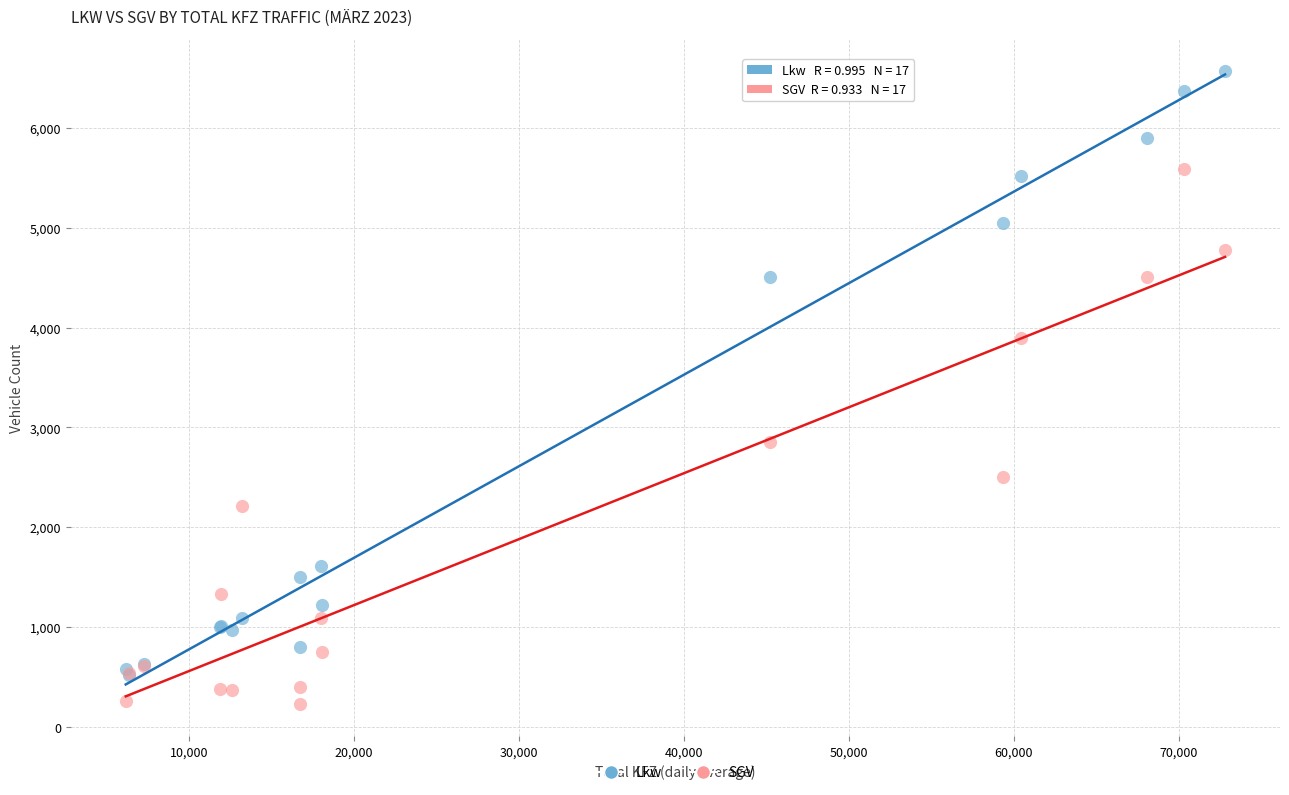

In the Lkw series, what Y value is closest to 3546?

4511